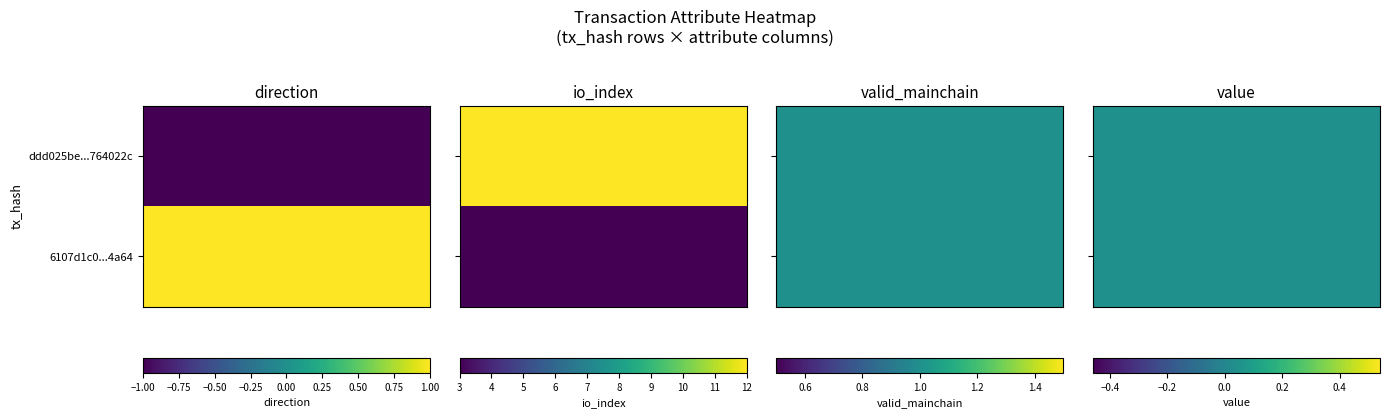

Where is ddd025be9c914415cc654363b0f5c3e6764022c nearest to the value 5?

valid_mainchain